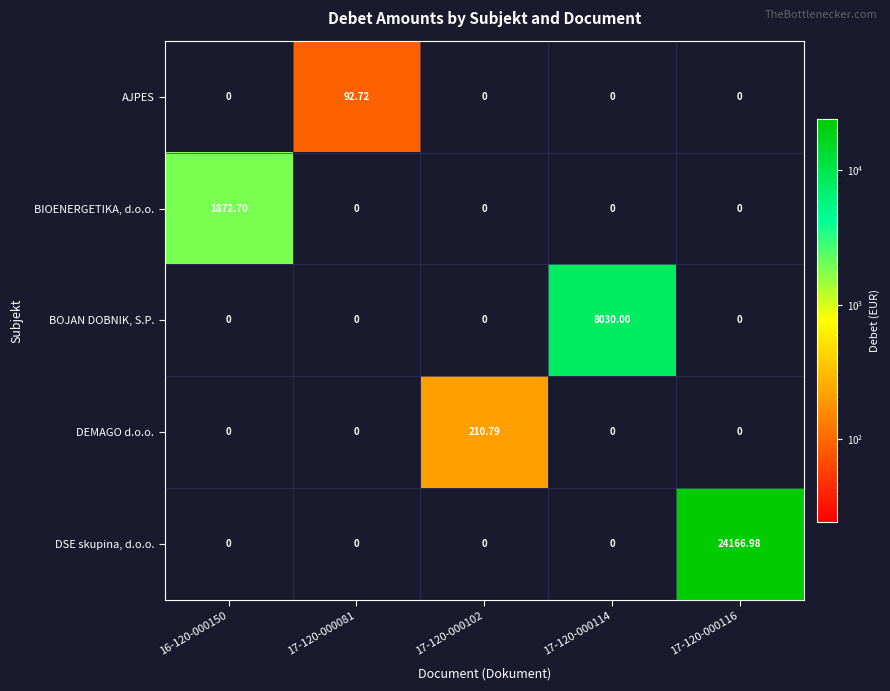

Rank the series by their maximum value, from highest to lowest.

DSE skupina, d.o.o., BOJAN DOBNIK, S.P., BIOENERGETIKA, d.o.o., DEMAGO d.o.o., AJPES